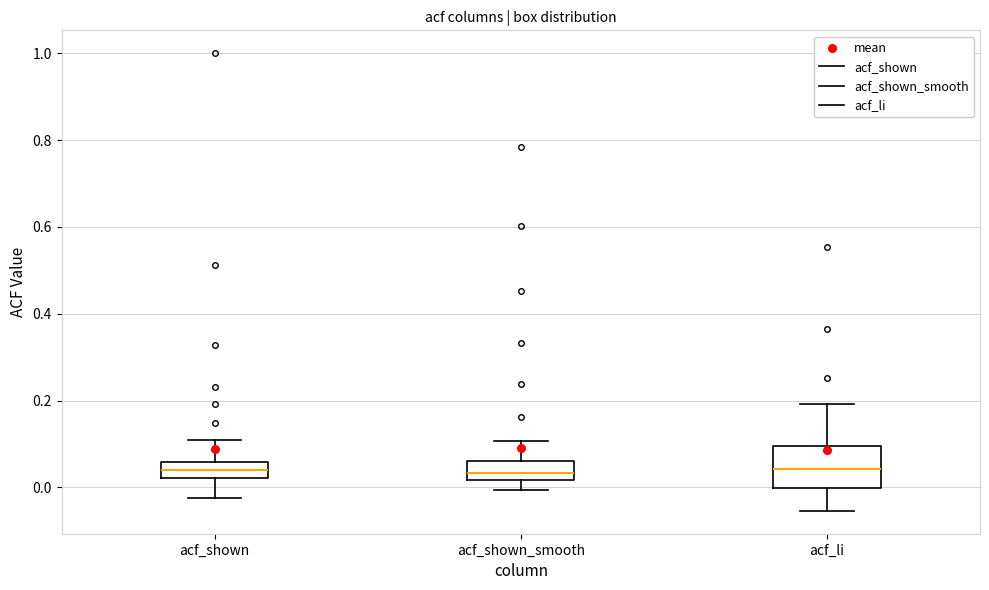

Reading left to right, transcribe this box plot: for each box, give where its median line is, the range the box spans, and where its two whiskers end, as read against the y-axis. The values are not printed on the chart, so give them approximately, as read against the axis.

acf_shown: median 0.04, box 0.02 to 0.06, whiskers -0.02 to 0.10
acf_shown_smooth: median 0.04, box 0.02 to 0.06, whiskers 0.00 to 0.10
acf_li: median 0.04, box 0.00 to 0.10, whiskers -0.06 to 0.20